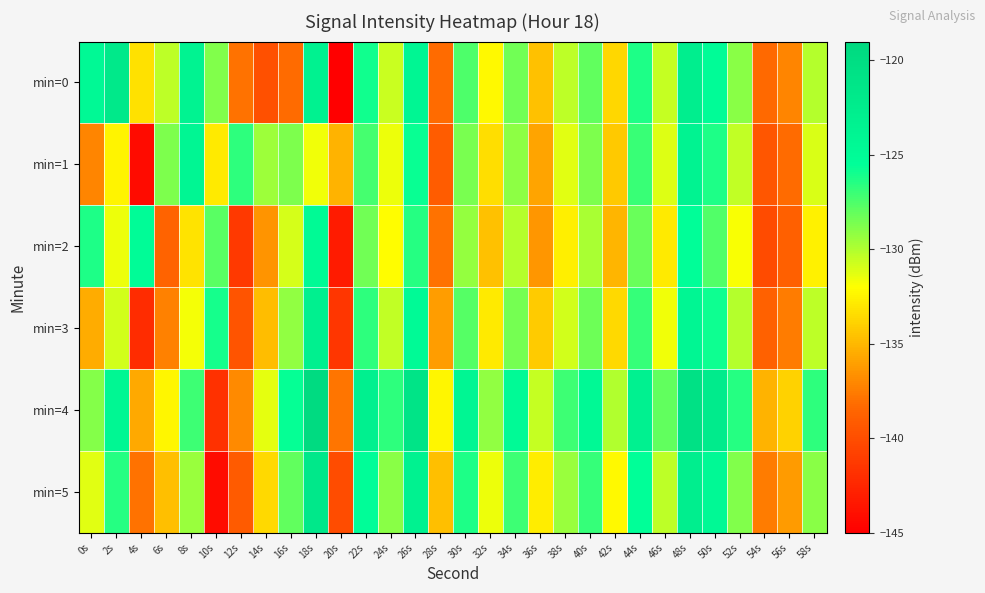

Which series changed the most between 32s and 50s?

min=0